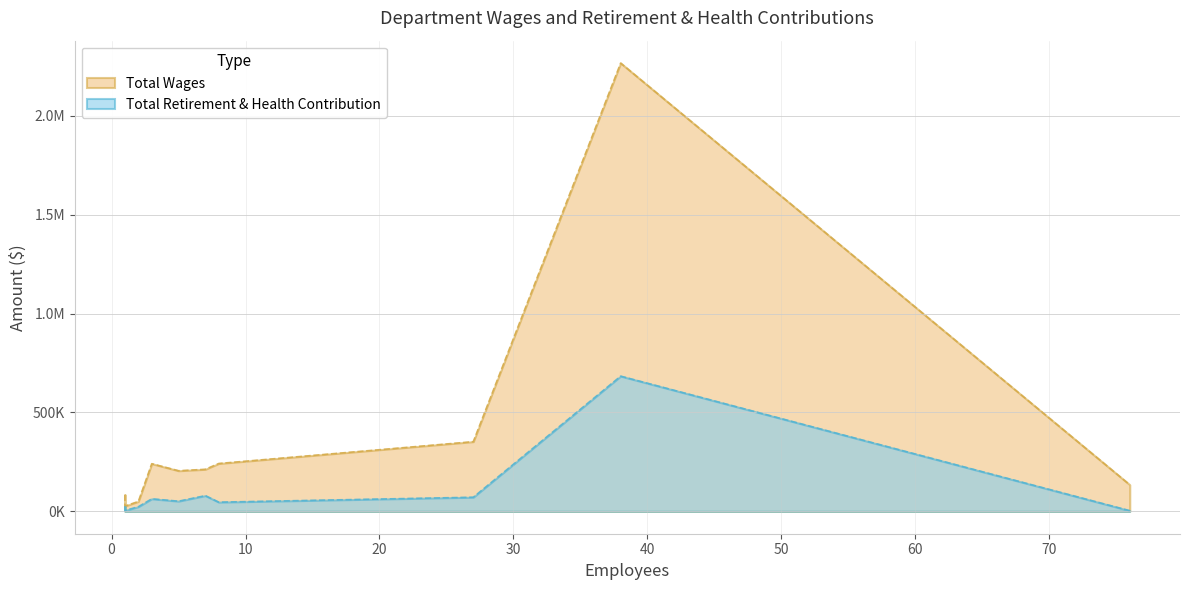

True or false: Total Retirement & Health Contribution and Total Wages cross at least once.

False